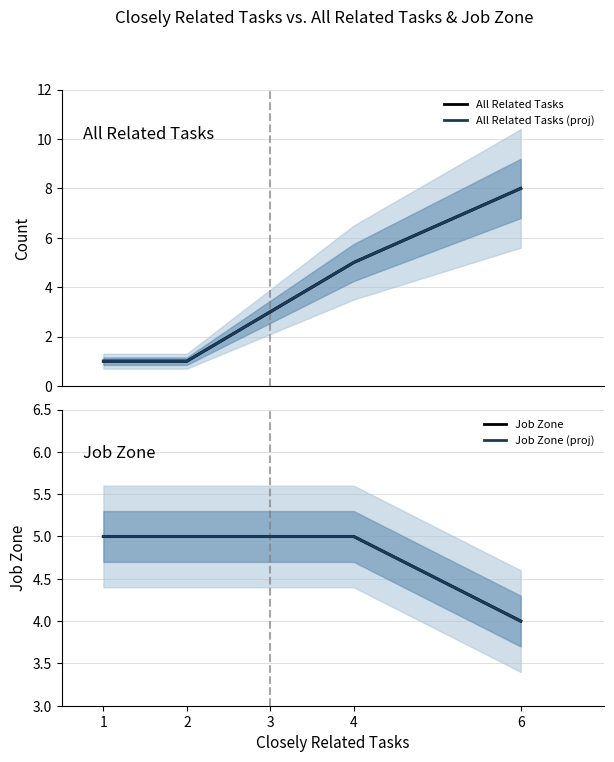

Reading right to left, list all the values displayed in this chart.

All Related Tasks: 6=8	4=5	3=3	2=1	1=1
All Related Tasks (proj): 6=8	4=5	3=3	2=1	1=1
Job Zone: 6=4	4=5	3=5	2=5	1=5
Job Zone (proj): 6=4	4=5	3=5	2=5	1=5